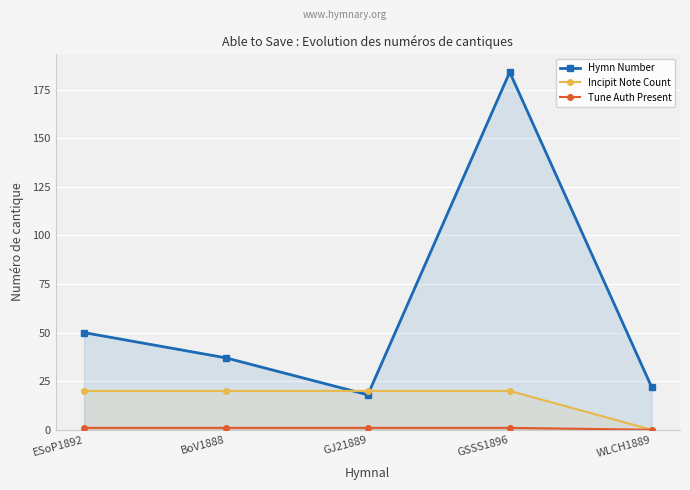

What is the sum of the Tune Auth Present values at WLCH1889 and GSSS1896?

1